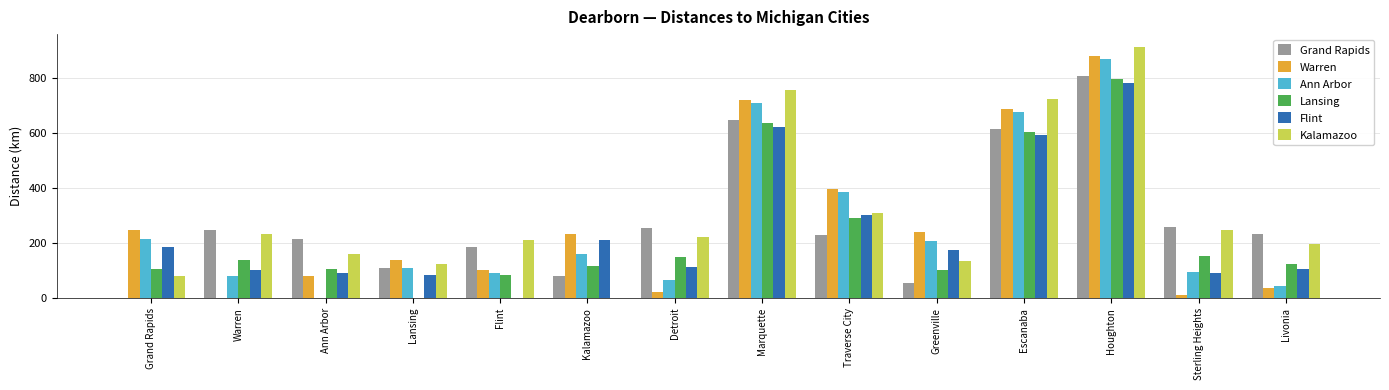

What is the maximum value for Warren?

879